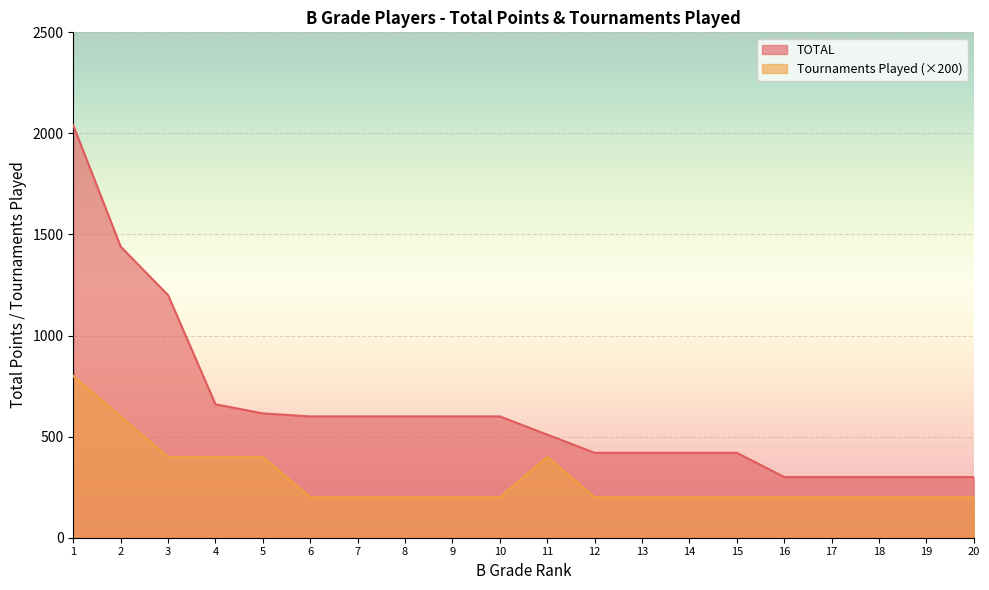

Which series has the largest range (max minus min)?

TOTAL